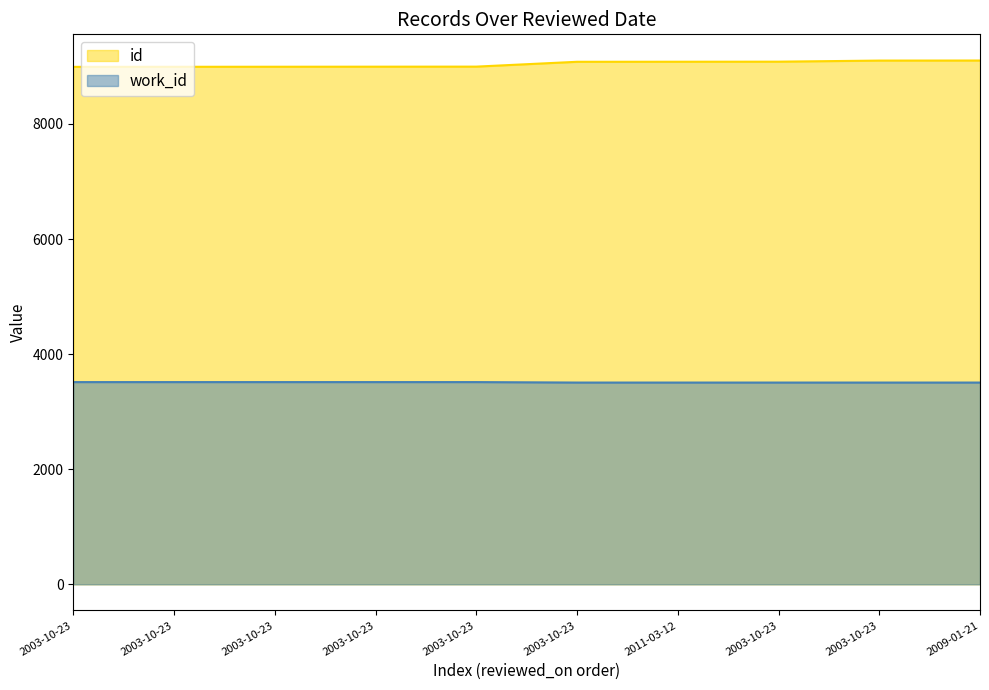

Reading right to left, list all the values displayed in this chart.

id: 9102	9101	9082	9081	9080	8996	8995	8994	8993	8992
work_id: 3506	3506	3506	3506	3506	3514	3514	3514	3514	3514